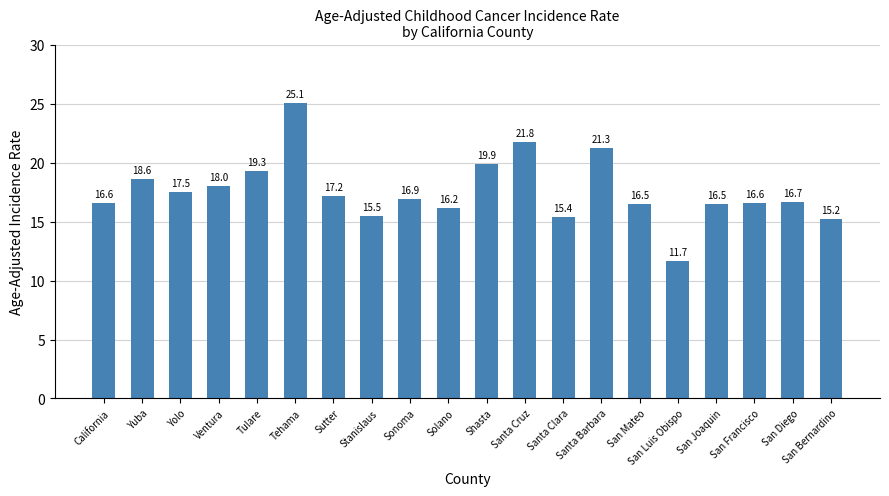

What is the average value?

17.6